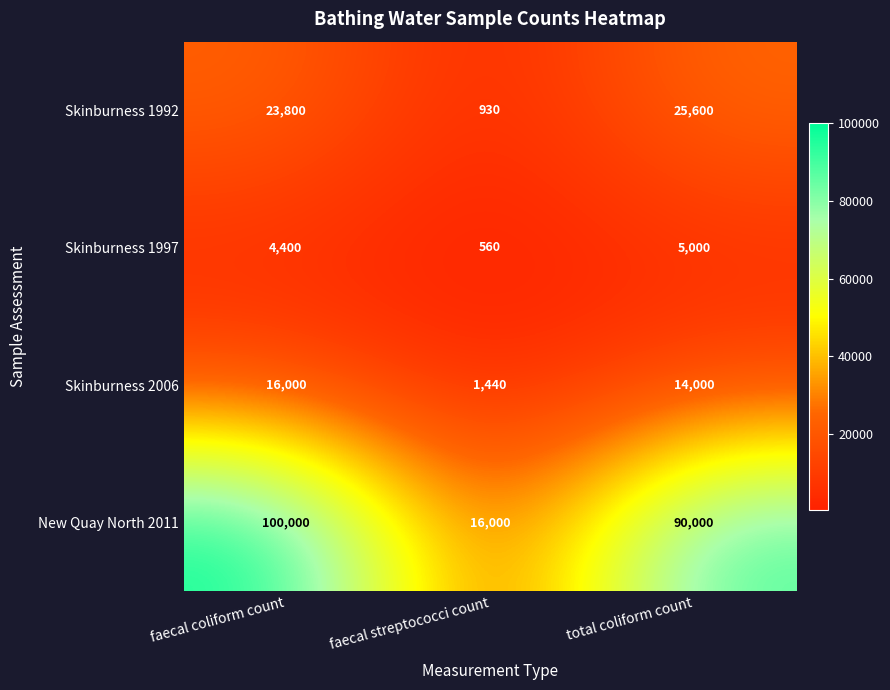

What is the spread (max minus min) of values at faecal coliform count?

95600